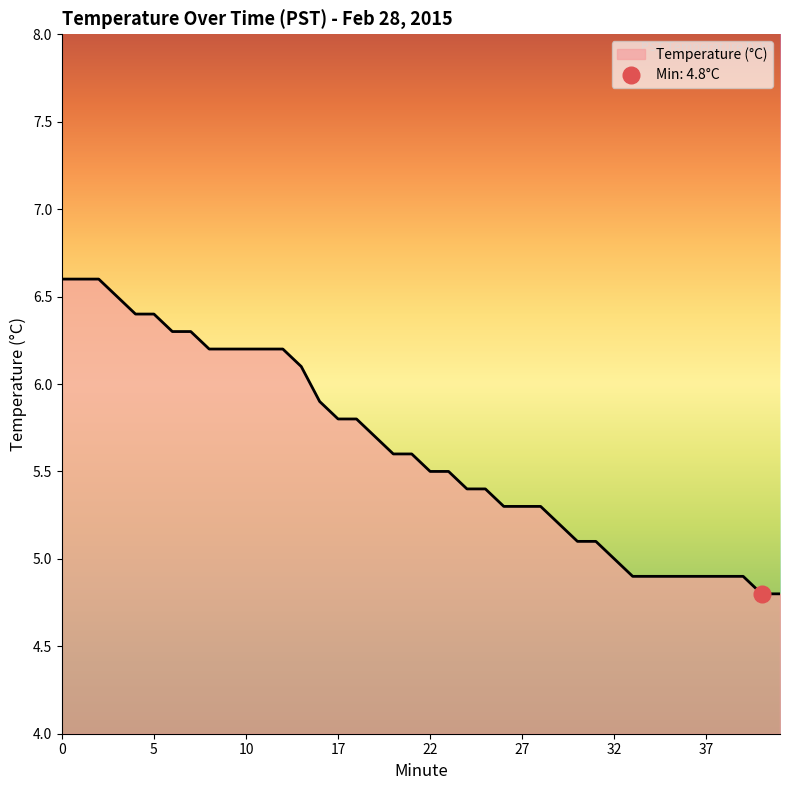

What is the difference between the values at 23 and 30?

0.4